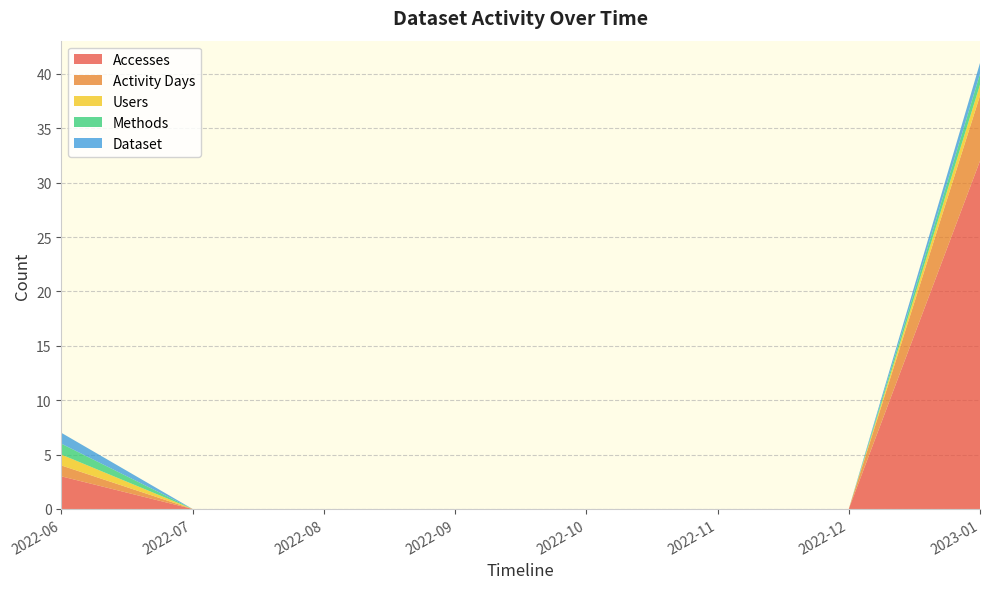

Reading left to right, list all the values displayed in this chart.

Accesses: 3	0	0	0	0	0	0	32
Activity Days: 1	0	0	0	0	0	0	6
Users: 1	0	0	0	0	0	0	1
Methods: 1	0	0	0	0	0	0	1
Dataset: 1	0	0	0	0	0	0	1